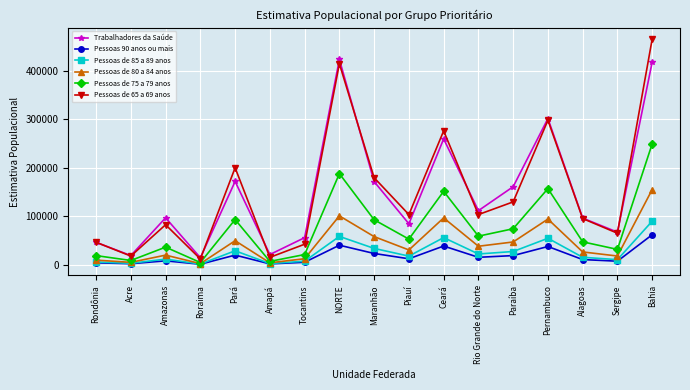

Does the chart display data point markers on the line(s)?

Yes